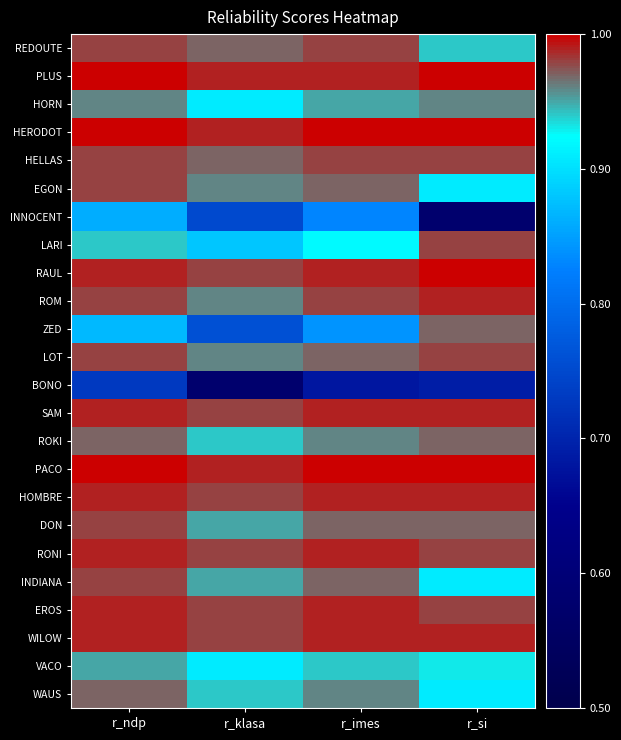

Reading left to right, transcribe all the data shown in this chart.

REDOUTE: r_ndp=1.0	r_klasa=1.0	r_imes=1.0	r_si=0.9
PLUS: r_ndp=1.0	r_klasa=1.0	r_imes=1.0	r_si=1.0
HORN: r_ndp=1.0	r_klasa=0.9	r_imes=0.9	r_si=1.0
HERODOT: r_ndp=1.0	r_klasa=1.0	r_imes=1.0	r_si=1.0
HELLAS: r_ndp=1.0	r_klasa=1.0	r_imes=1.0	r_si=1.0
EGON: r_ndp=1.0	r_klasa=1.0	r_imes=1.0	r_si=0.9
INNOCENT: r_ndp=0.9	r_klasa=0.8	r_imes=0.8	r_si=0.6
LARI: r_ndp=0.9	r_klasa=0.9	r_imes=0.9	r_si=1.0
RAUL: r_ndp=1.0	r_klasa=1.0	r_imes=1.0	r_si=1.0
ROM: r_ndp=1.0	r_klasa=1.0	r_imes=1.0	r_si=1.0
ZED: r_ndp=0.9	r_klasa=0.8	r_imes=0.8	r_si=1.0
LOT: r_ndp=1.0	r_klasa=1.0	r_imes=1.0	r_si=1.0
BONO: r_ndp=0.7	r_klasa=0.6	r_imes=0.7	r_si=0.7
SAM: r_ndp=1.0	r_klasa=1.0	r_imes=1.0	r_si=1.0
ROKI: r_ndp=1.0	r_klasa=0.9	r_imes=1.0	r_si=1.0
PACO: r_ndp=1.0	r_klasa=1.0	r_imes=1.0	r_si=1.0
HOMBRE: r_ndp=1.0	r_klasa=1.0	r_imes=1.0	r_si=1.0
DON: r_ndp=1.0	r_klasa=0.9	r_imes=1.0	r_si=1.0
RONI: r_ndp=1.0	r_klasa=1.0	r_imes=1.0	r_si=1.0
INDIANA: r_ndp=1.0	r_klasa=0.9	r_imes=1.0	r_si=0.9
EROS: r_ndp=1.0	r_klasa=1.0	r_imes=1.0	r_si=1.0
WILOW: r_ndp=1.0	r_klasa=1.0	r_imes=1.0	r_si=1.0
VACO: r_ndp=0.9	r_klasa=0.9	r_imes=0.9	r_si=0.9
WAUS: r_ndp=1.0	r_klasa=0.9	r_imes=1.0	r_si=0.9